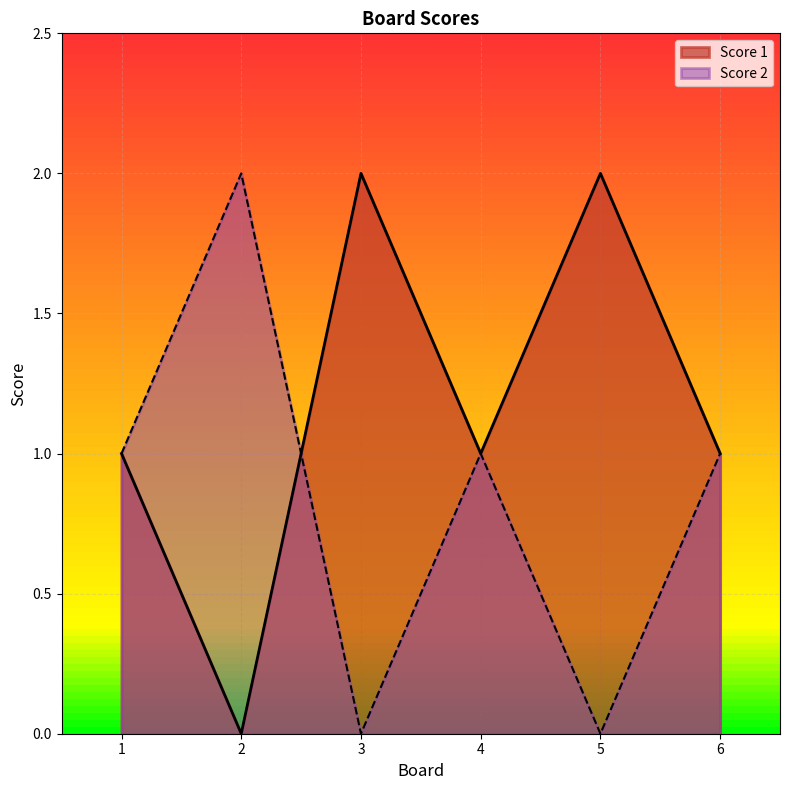

Between 5 and 6, which is larger?

5